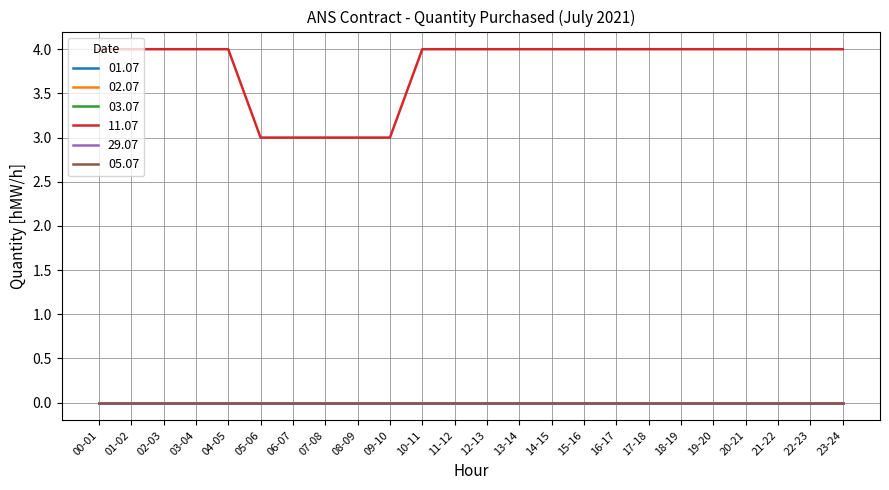

At which category is the sum across all series the highest?

00-01